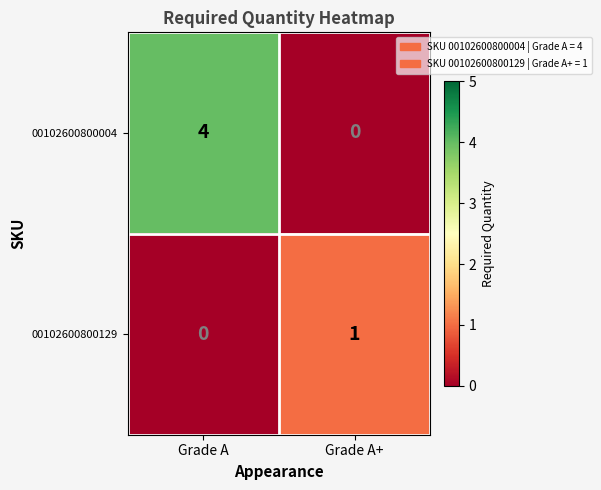

Which series has the largest range (max minus min)?

00102600800004